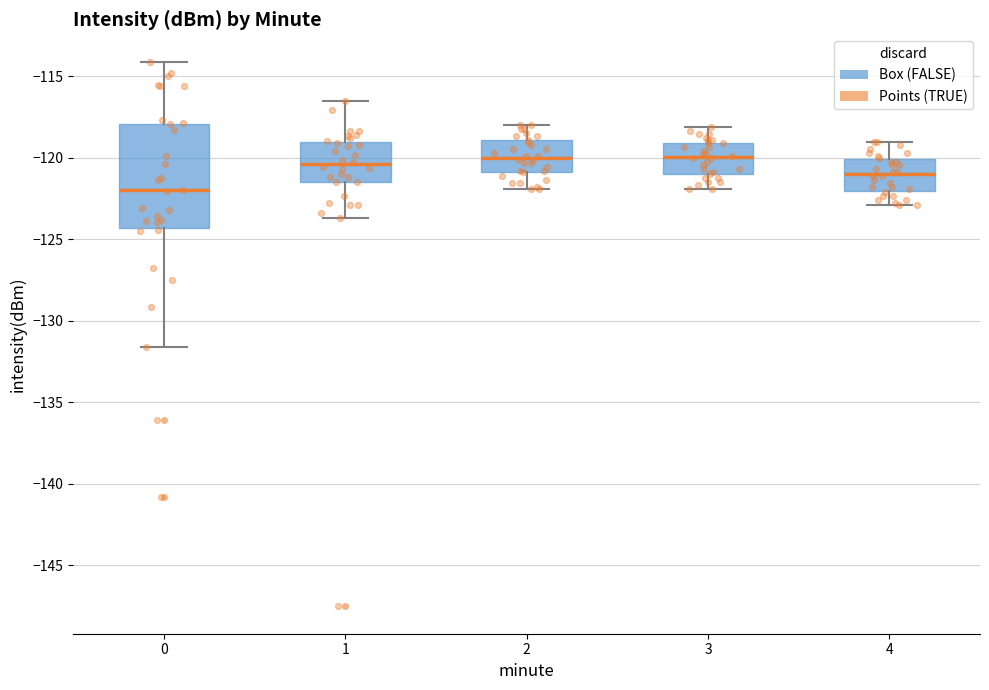

Which box has the lowest median line?

0